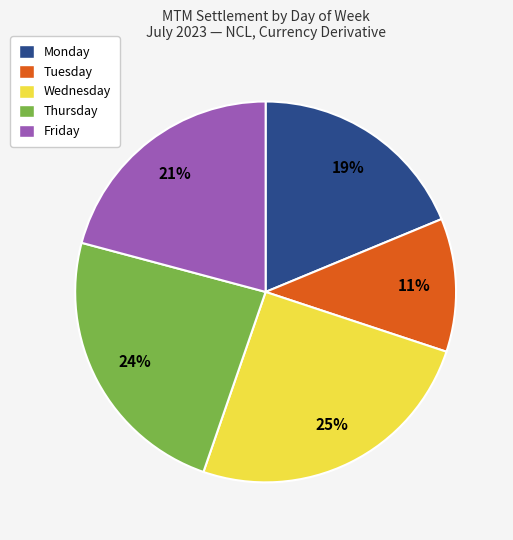

Approximately how many times larger is the value at Tuesday compared to Monday?

0.6